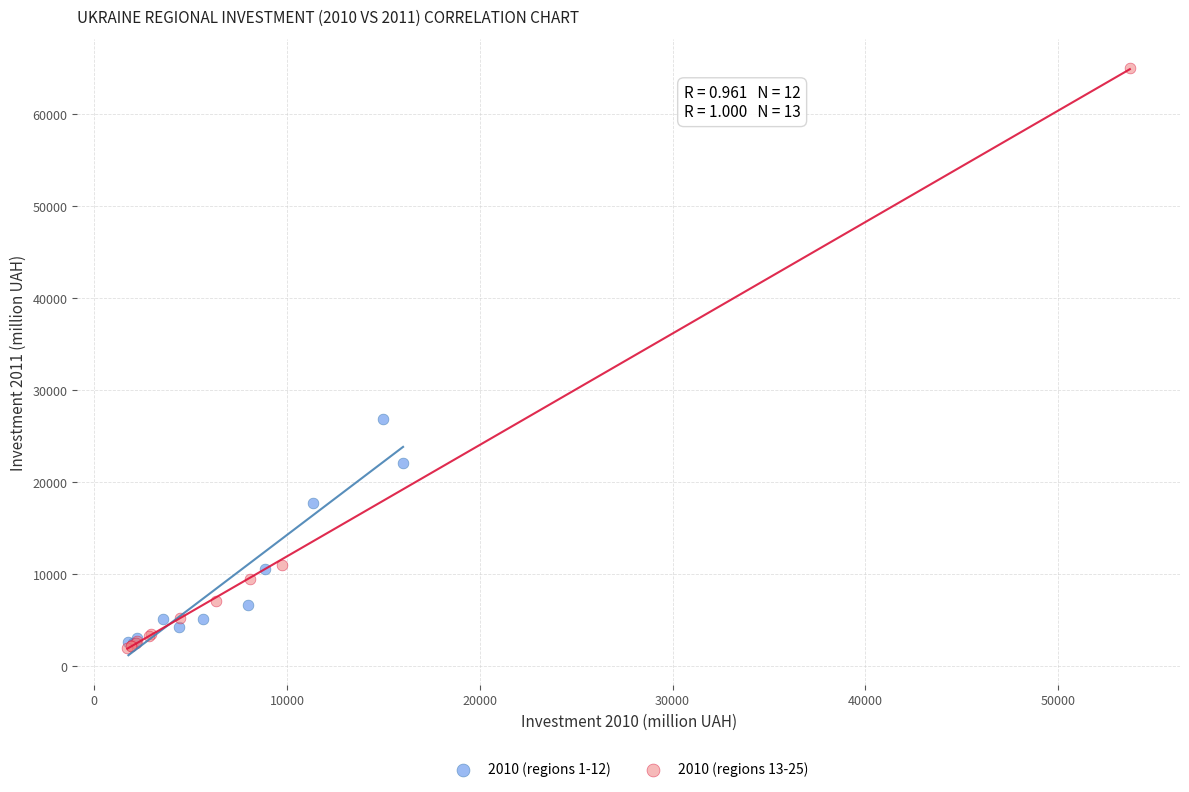

Which series reaches the maximum Y coordinate?

2010 (regions 13-25)